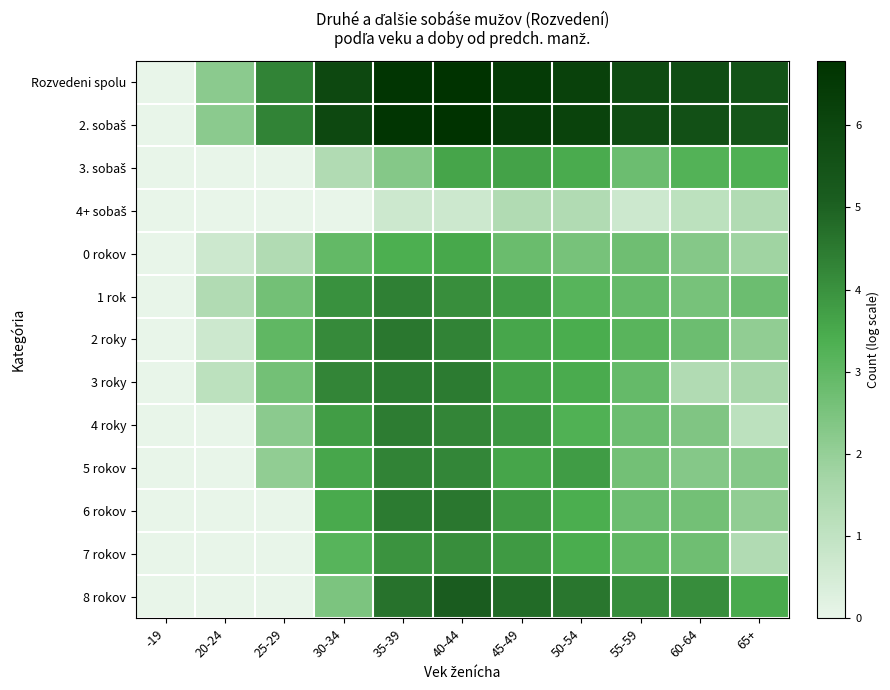

Between 60-64 and 45-49, which is larger?

45-49